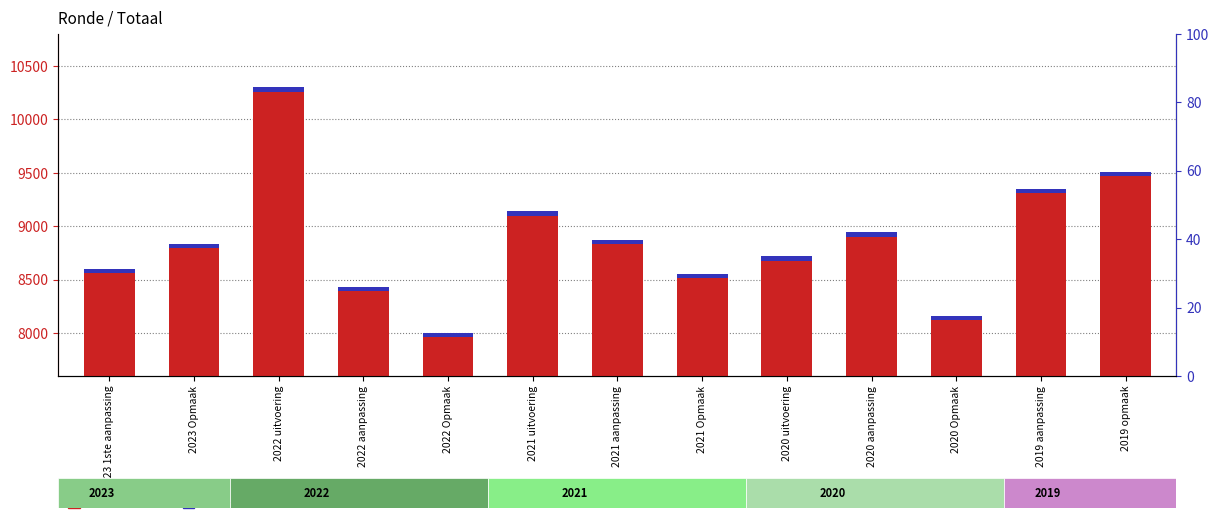

What is the total value across all series at 2020 Opmaak?

8159